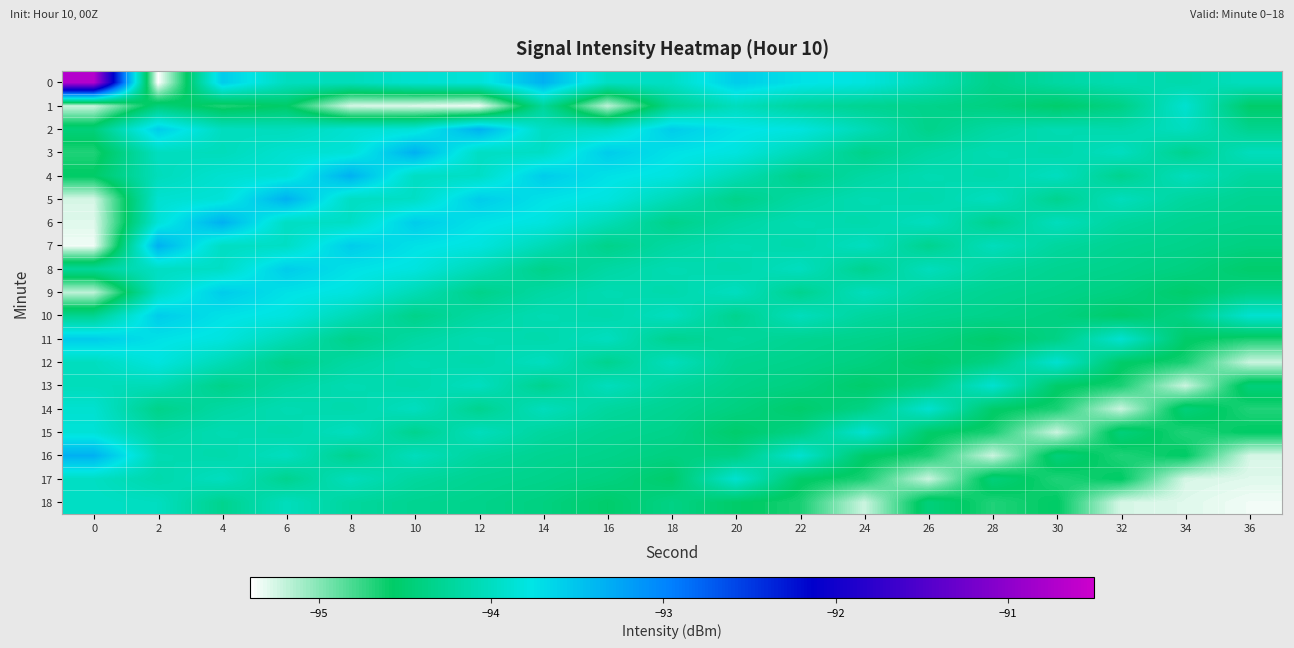

What is the total value across all series at 20?

-1788.9